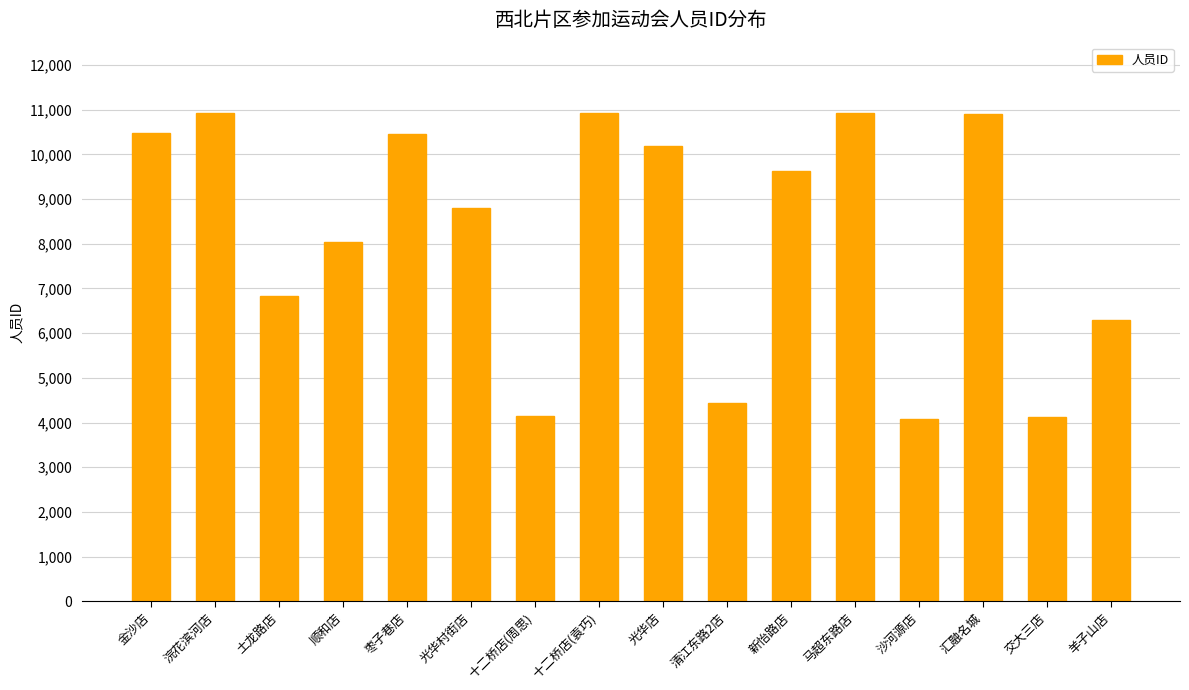

At which label is the value closest to 7509?

顺和店